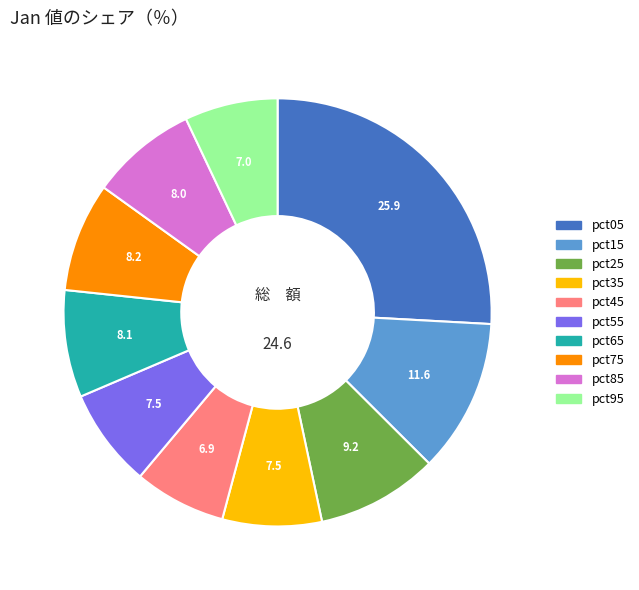

Approximately how many times larger is the value at pct05 compared to pct45?

3.7